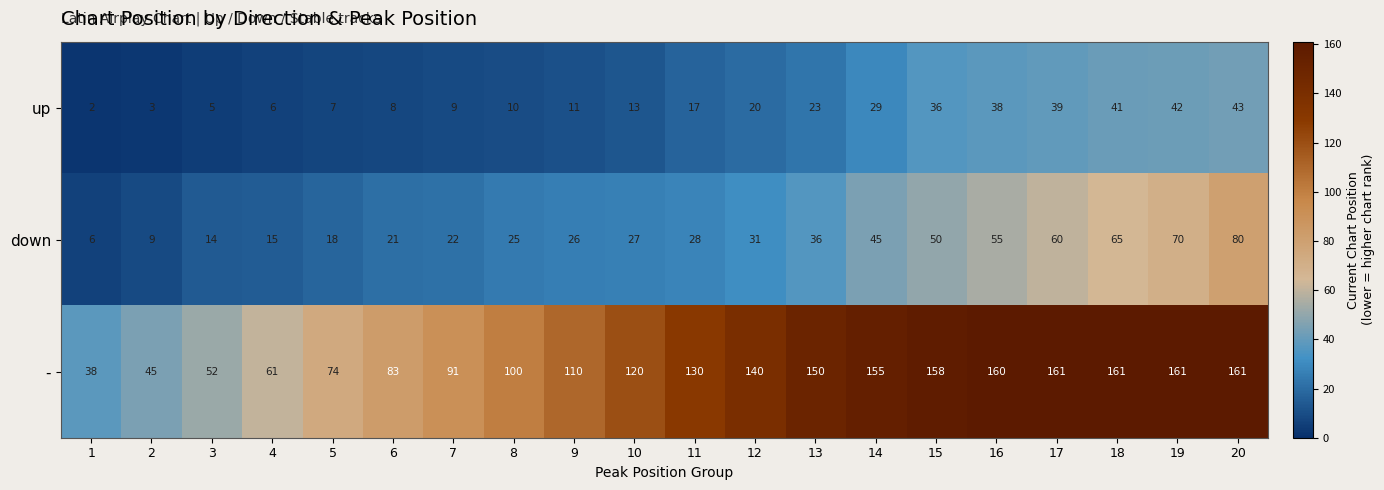

Which series has the largest total across all categories?

-